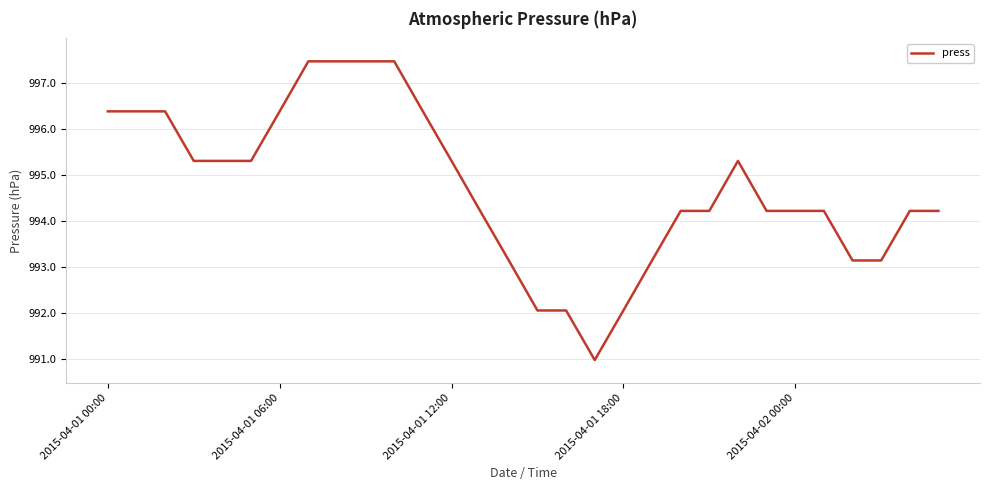

What is the difference between the maximum and minimum values?

6.5